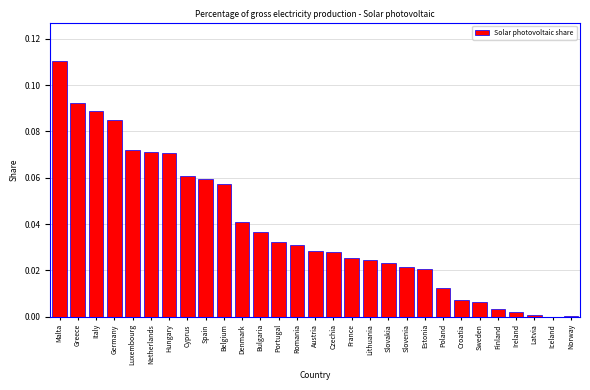

Is it true that the value at Iceland is -0.1?

False